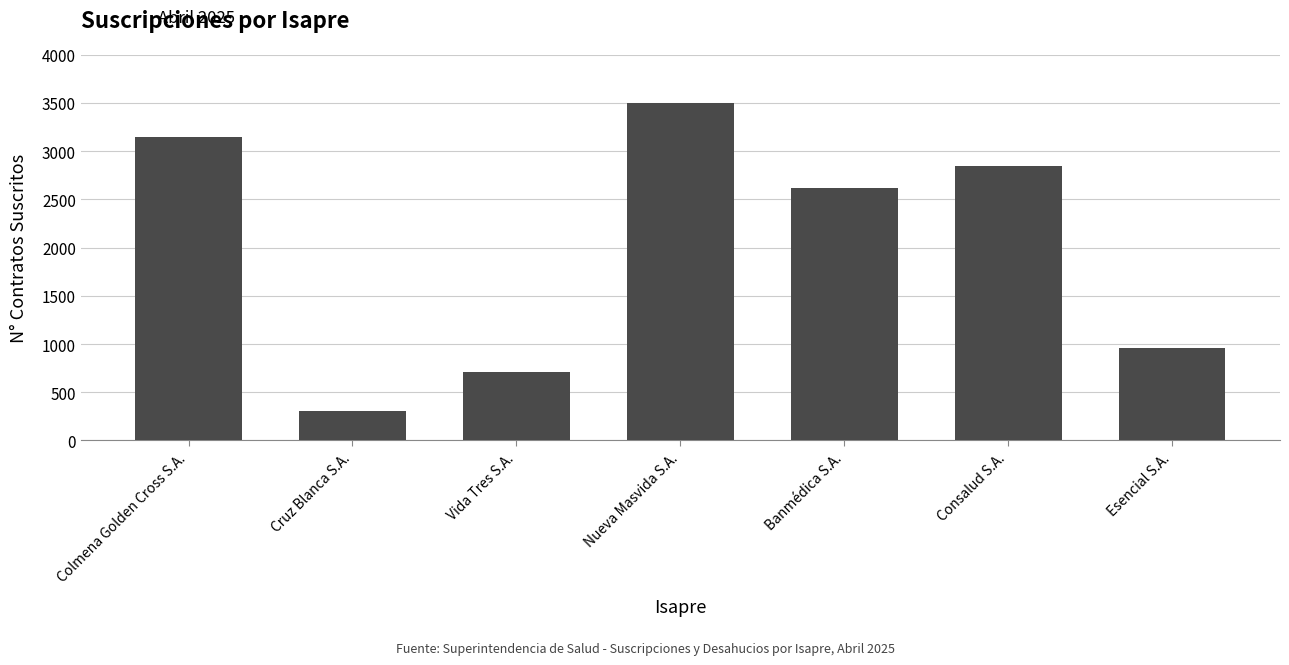

List the labels in order of value, smallest first.

Cruz Blanca S.A., Vida Tres S.A., Esencial S.A., Banmédica S.A., Consalud S.A., Colmena Golden Cross S.A., Nueva Masvida S.A.